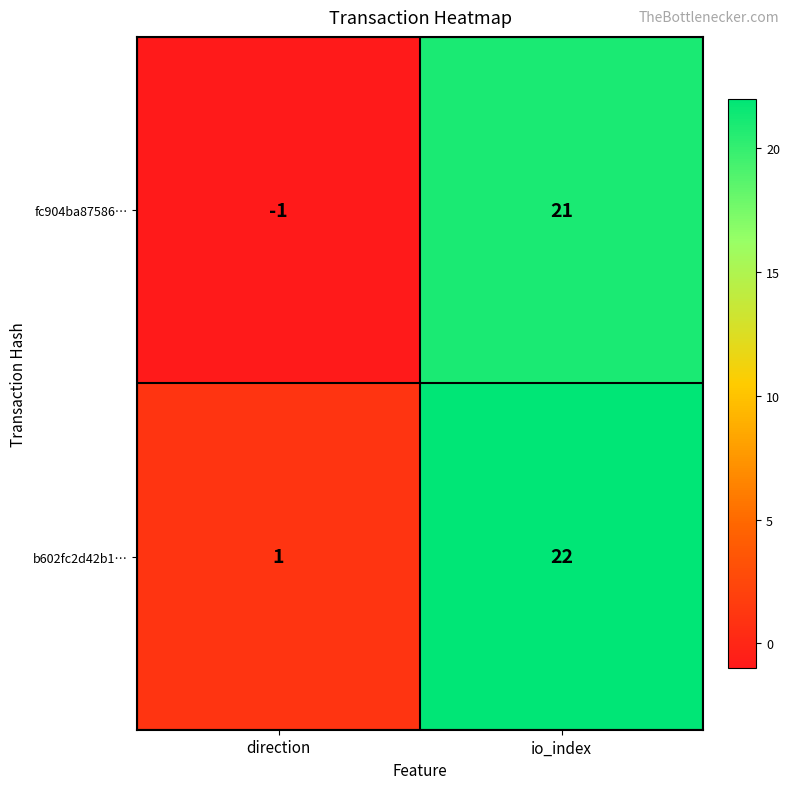

What is the average value of the b602fc2d42b1… series?

12